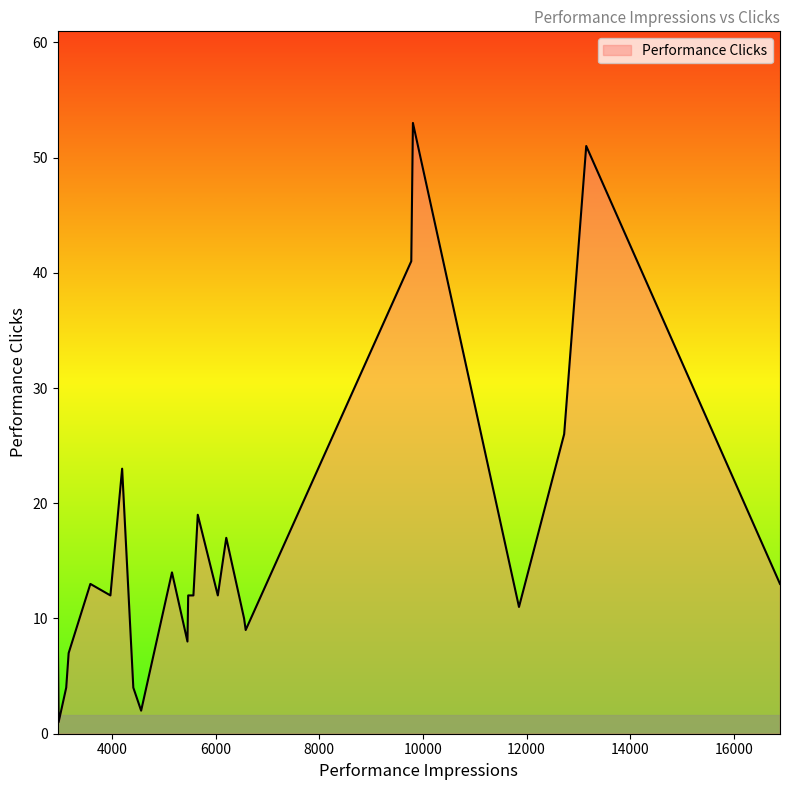

What is the difference between the maximum and minimum values?

52